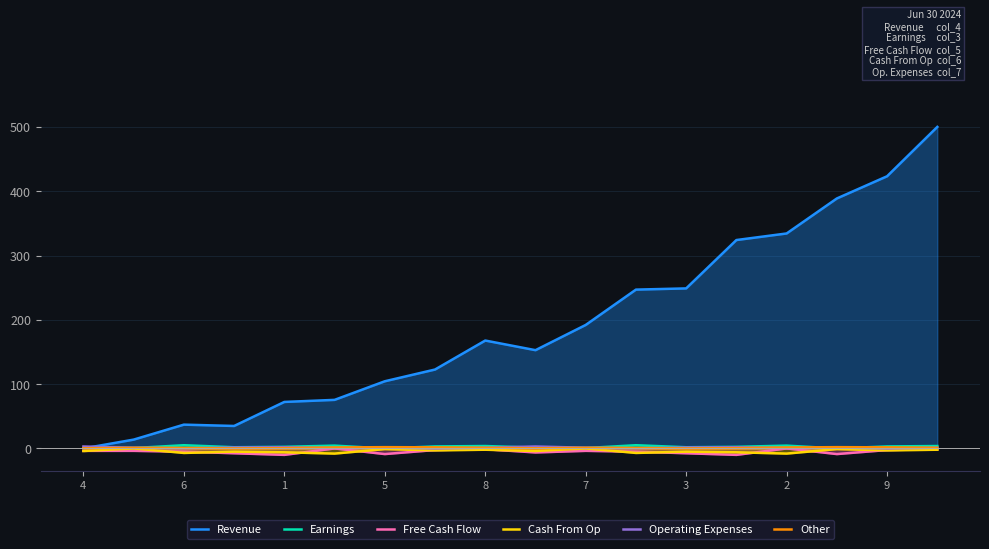

How many distinct data groups are displayed?

6